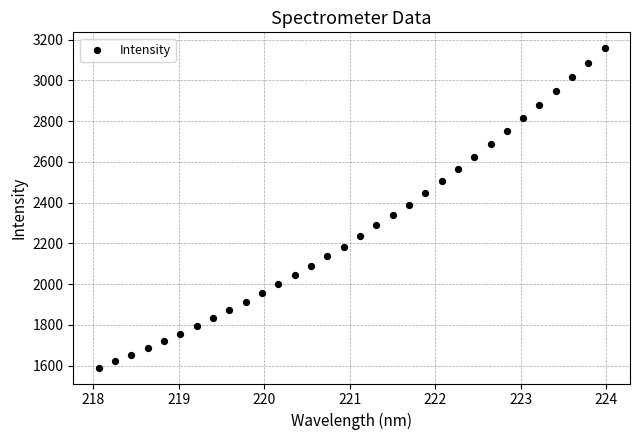

What is the range of X values (max minus min)?

5.9